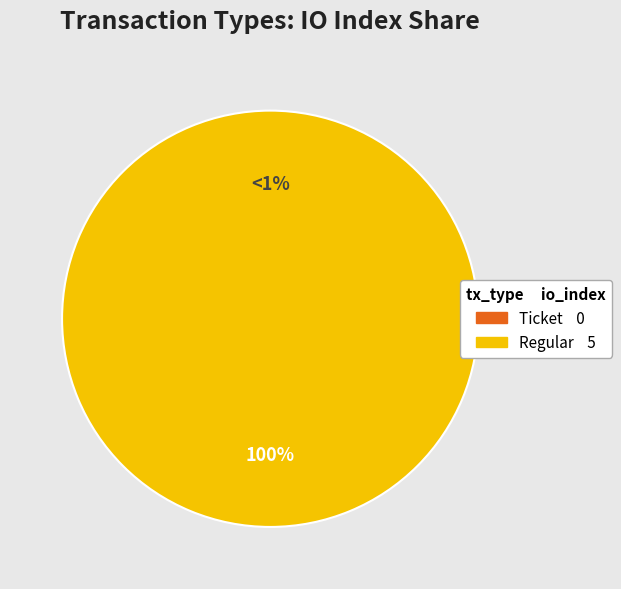

What is the largest slice in the pie chart?

Regular